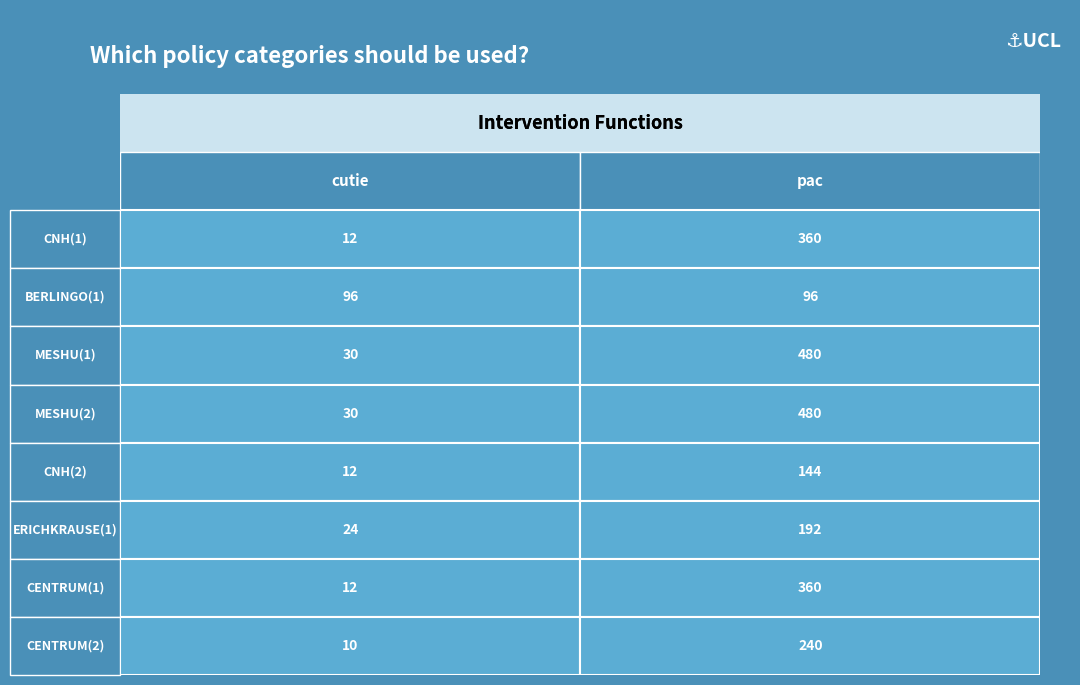

What is the sum of all 5 values?

96